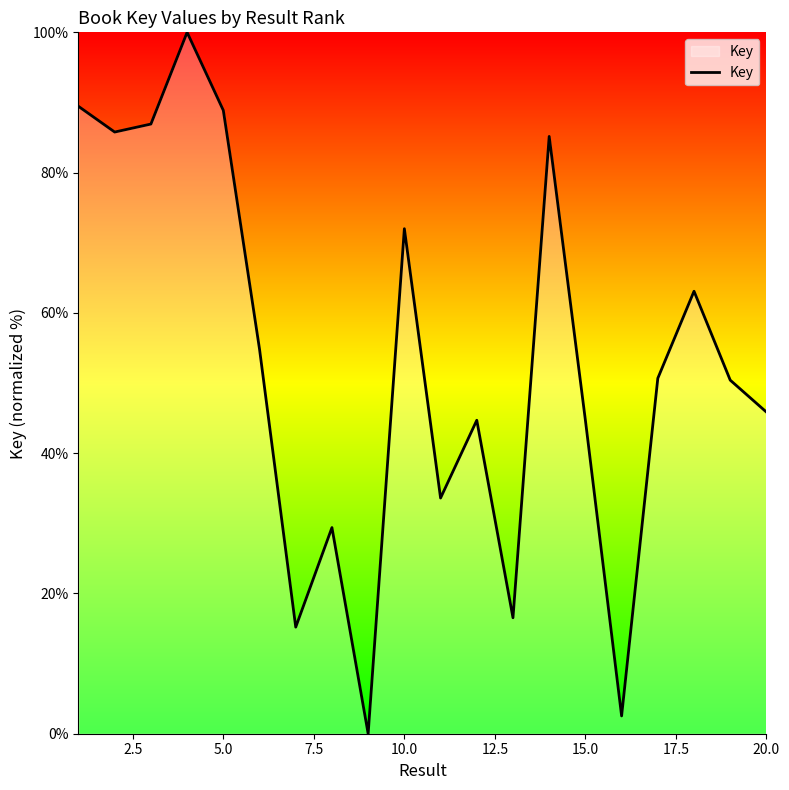

What is the maximum value shown in the chart?

100.0